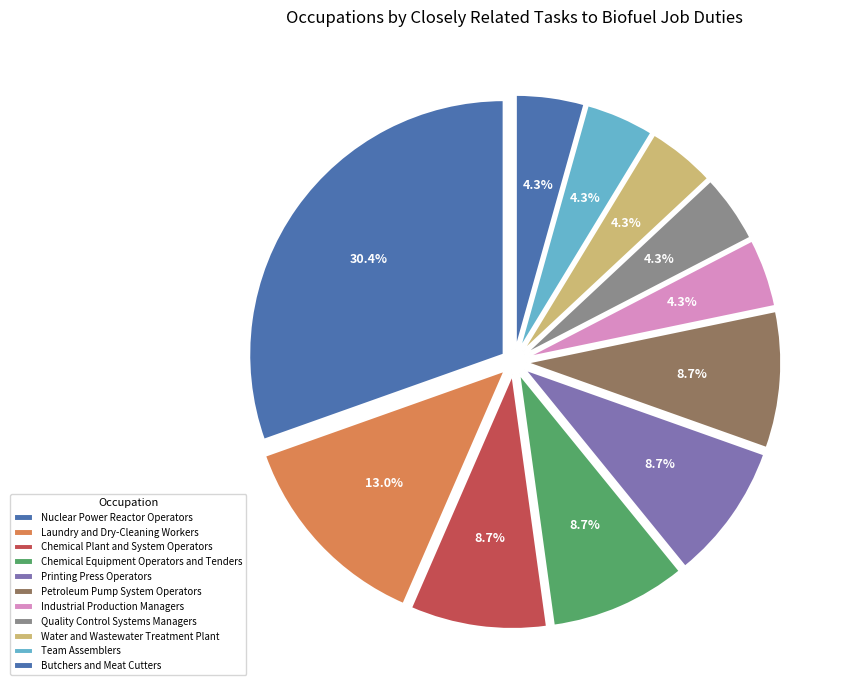

How many slices are in this pie chart?

11